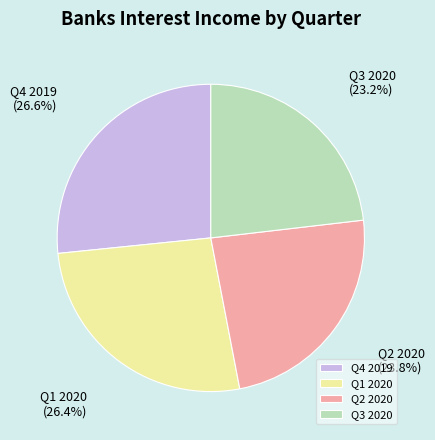

Count the number of slices in the pie.

4